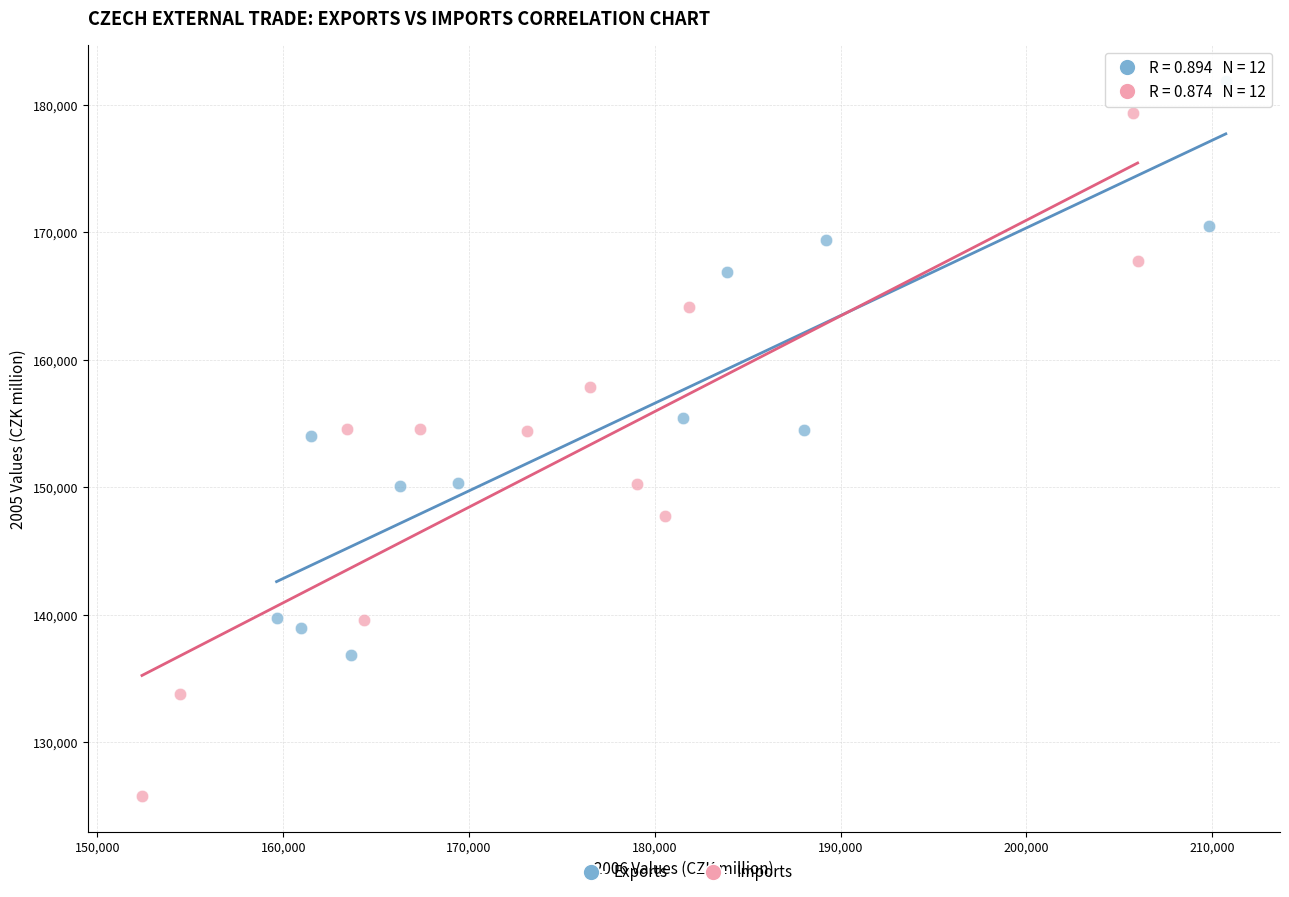

Which series has the widest spread of Y values?

Imports